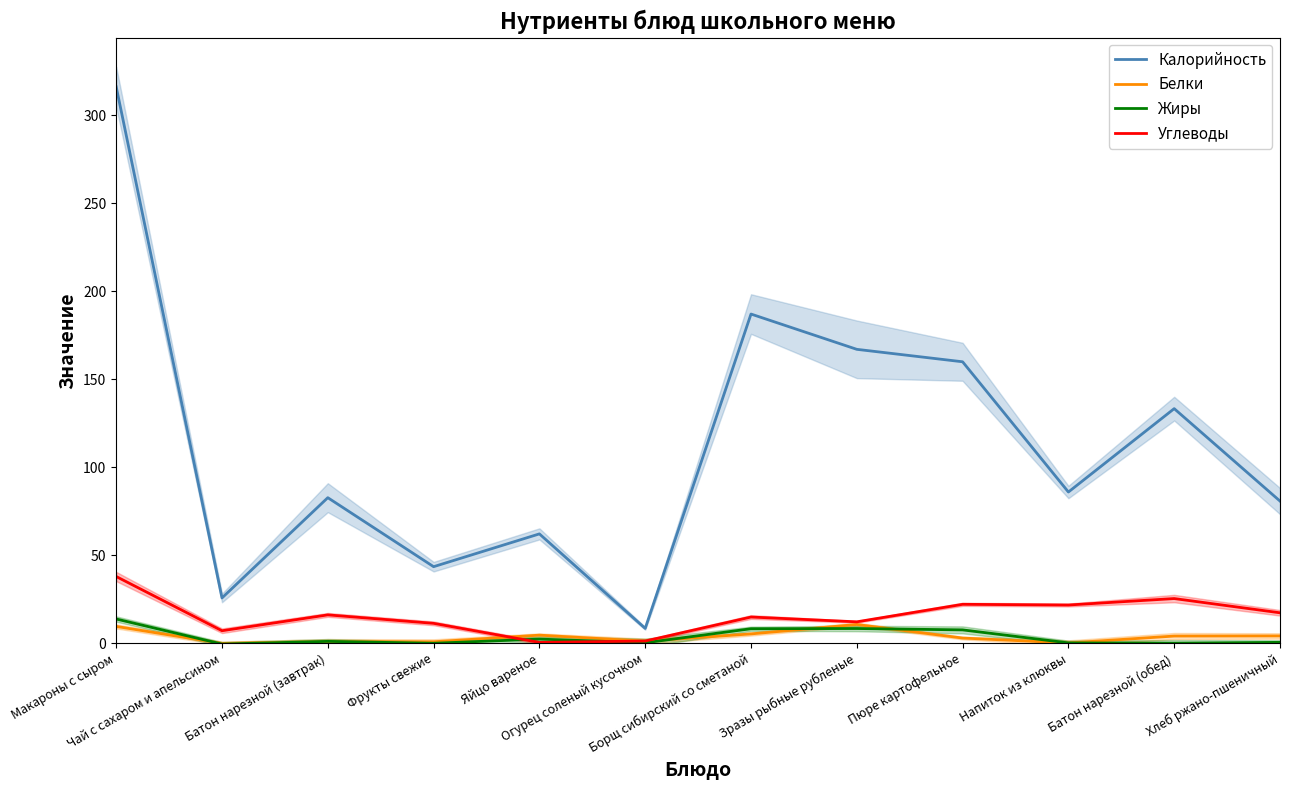

The value of Белки at Фрукты свежие is 0.2. True or false?

False